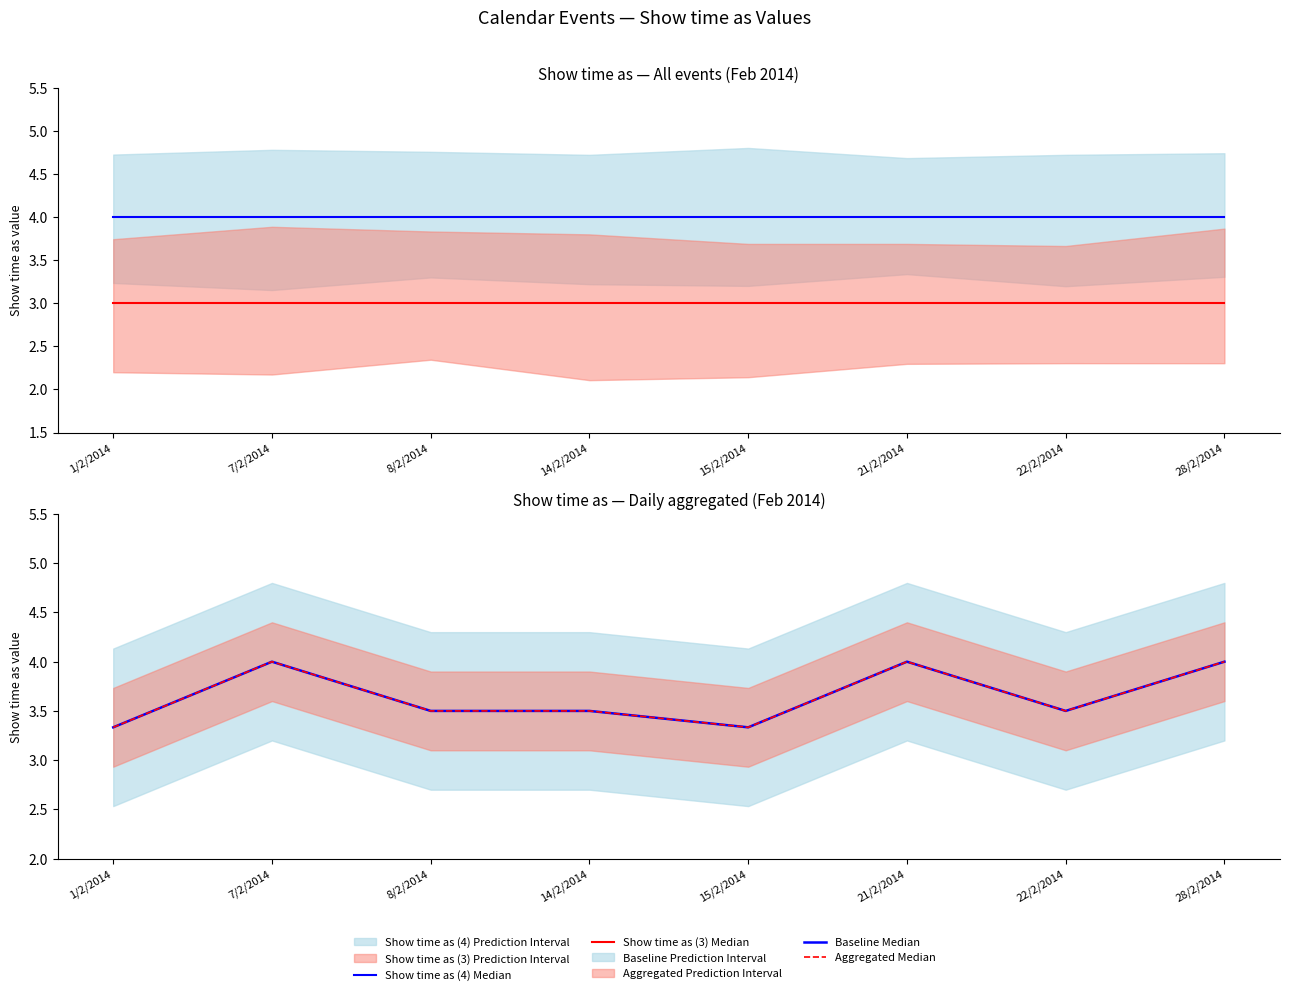

True or false: Show time as (4) Median and Aggregated Median intersect in this chart.

False